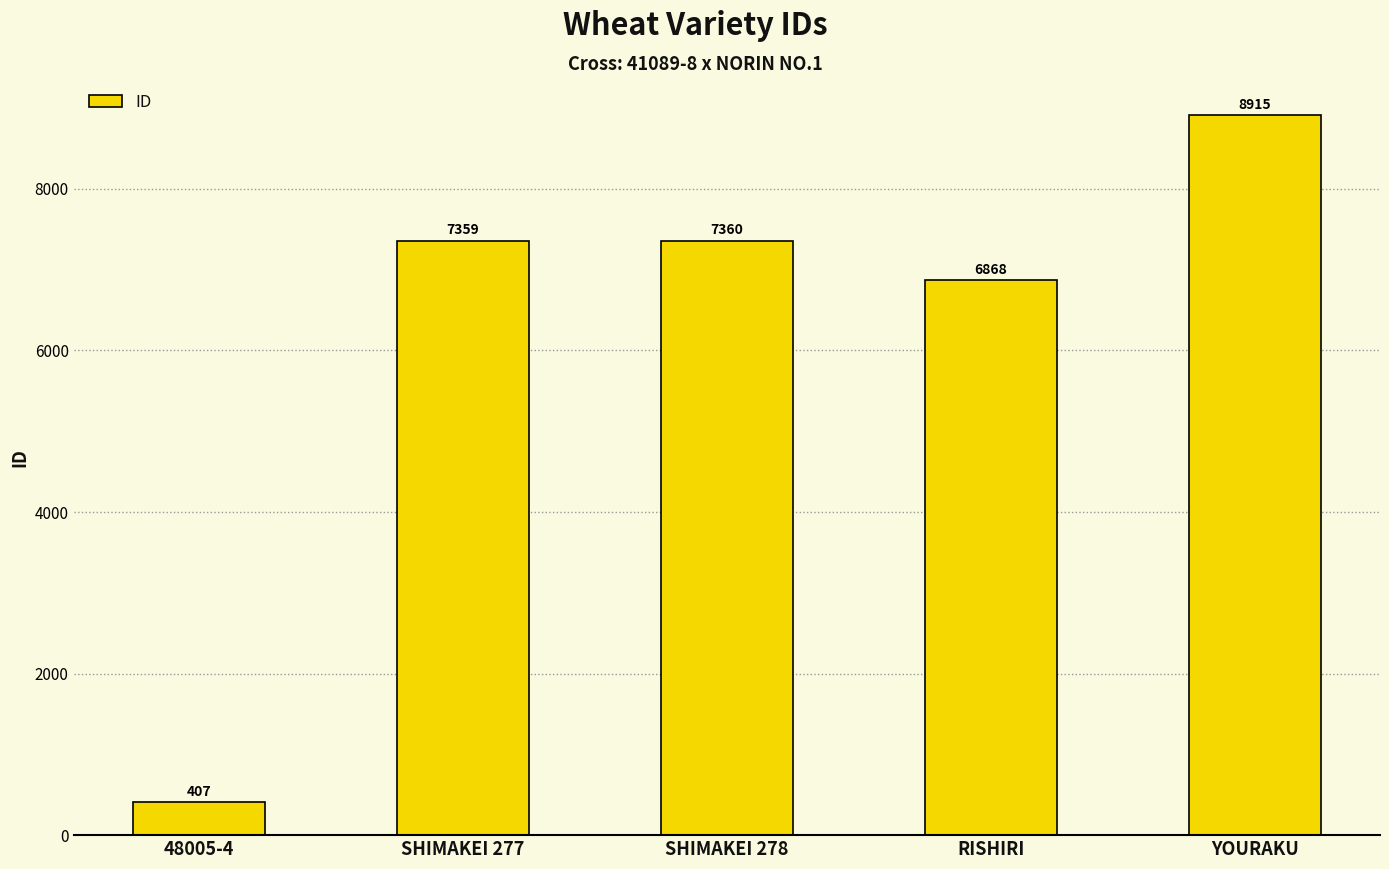

Reading left to right, list all the values displayed in this chart.

48005-4=407	SHIMAKEI 277=7359	SHIMAKEI 278=7360	RISHIRI=6868	YOURAKU=8915